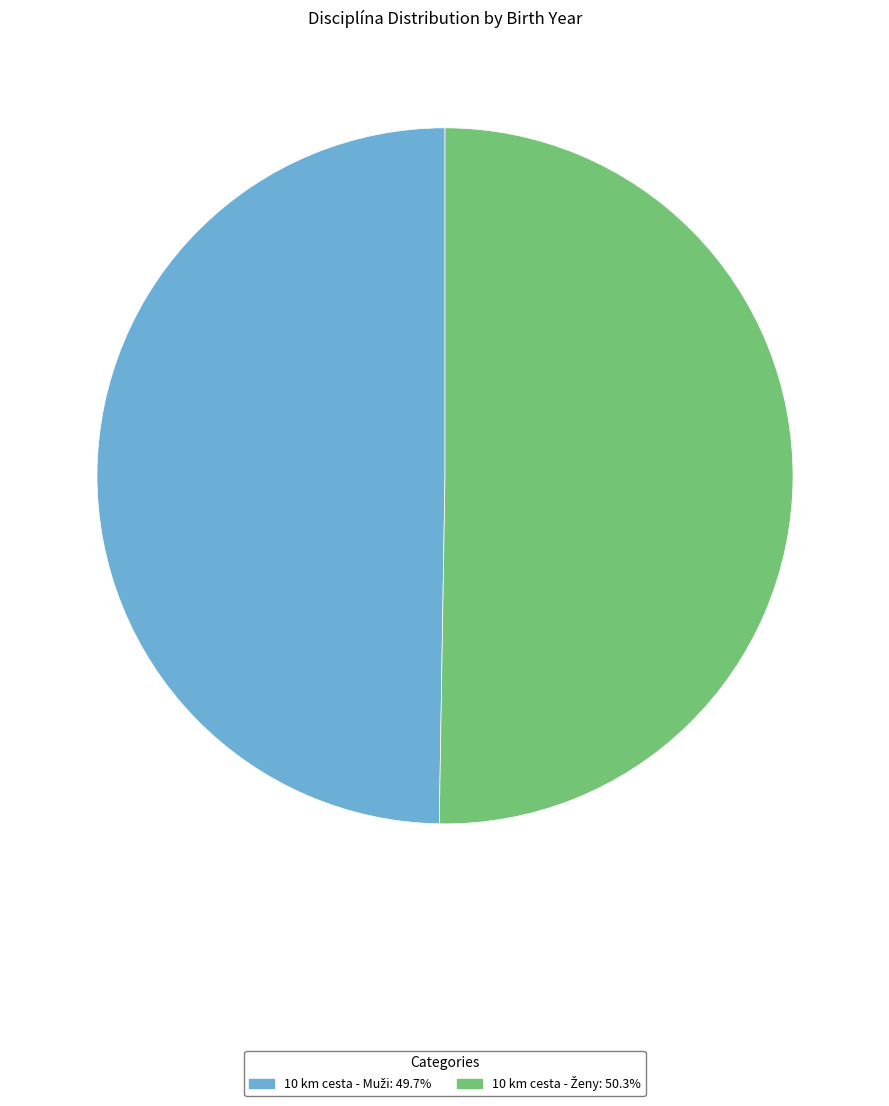

Does any single category account for the majority?

Yes